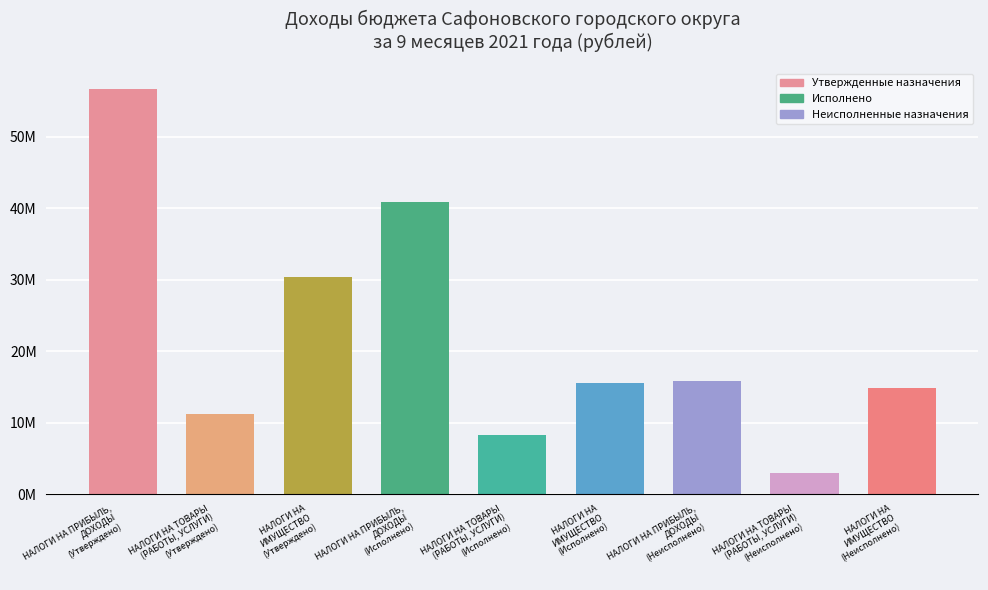

The value of Неисполнено at 5 is 4949285.6. True or false?

False